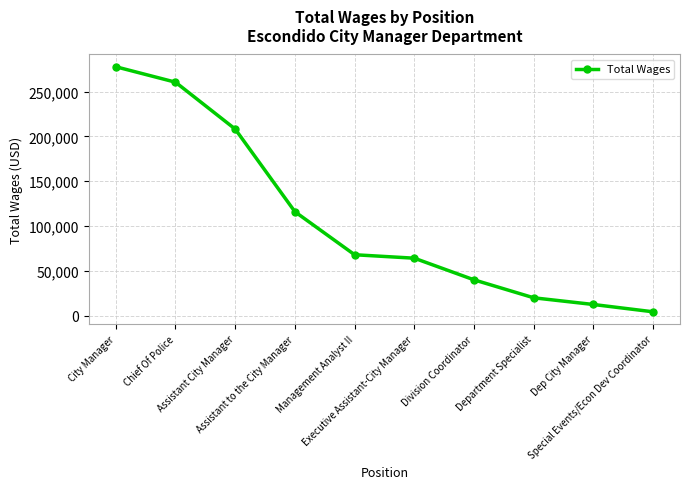

At which label does the data first exceed 67949?

City Manager